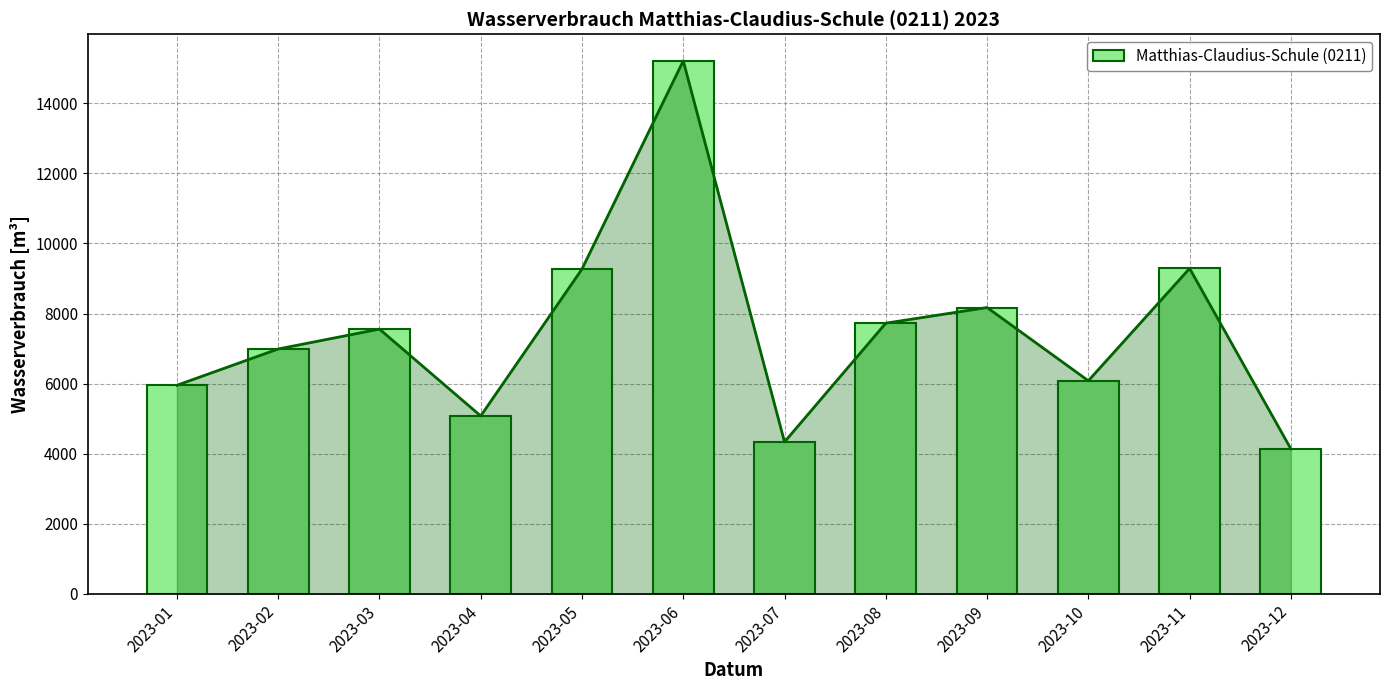

Is it true that the value at 2023-08 is 2008?

False